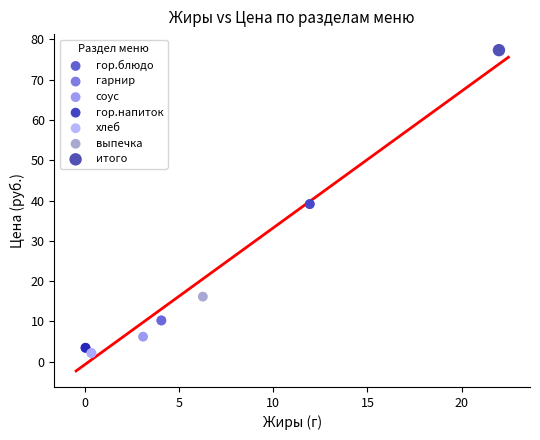

Which series contains the highest Y value?

итого